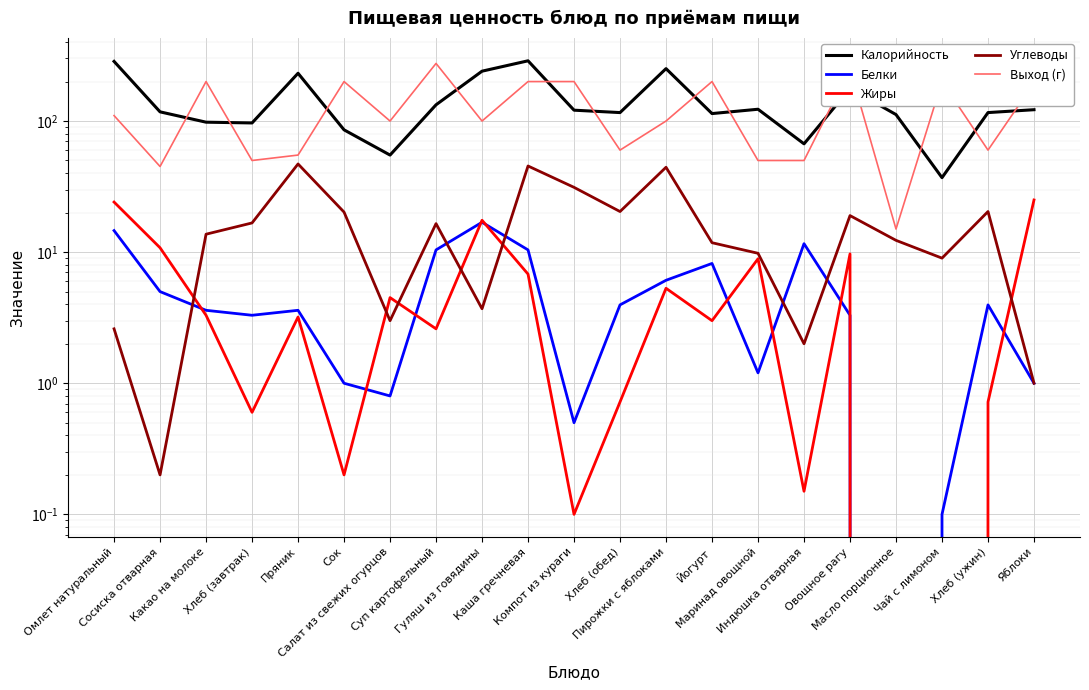

Reading right to left, list all the values displayed in this chart.

Калорийность: 122.0	116.0	37.0	112.0	177.0	67.0	123.0	114.0	251.0	116.0	121.0	288.0	240.0	133.0	55.0	85.7	231.4	96.7	98.0	117.5	285.0
Белки: 1.0	4.0	0.1	0.0	3.3	11.6	1.2	8.2	6.1	4.0	0.5	10.4	16.9	10.4	0.8	1.0	3.6	3.3	3.6	5.0	14.6
Жиры: 25.0	0.7	0.0	0.0	9.7	0.1	8.9	3.0	5.3	0.7	0.1	6.8	17.5	2.6	4.5	0.2	3.2	0.6	3.3	10.8	24.1
Углеводы: 1.0	20.4	9.0	12.3	19.0	2.0	9.8	11.8	44.4	20.4	31.2	45.4	3.7	16.5	3.0	20.2	47.0	16.7	13.7	0.2	2.6
Выход (г): 195.0	60.0	200.0	15.0	250.0	50.0	50.0	200.0	100.0	60.0	200.0	200.0	100.0	275.0	100.0	200.0	55.0	50.0	200.0	45.0	110.0